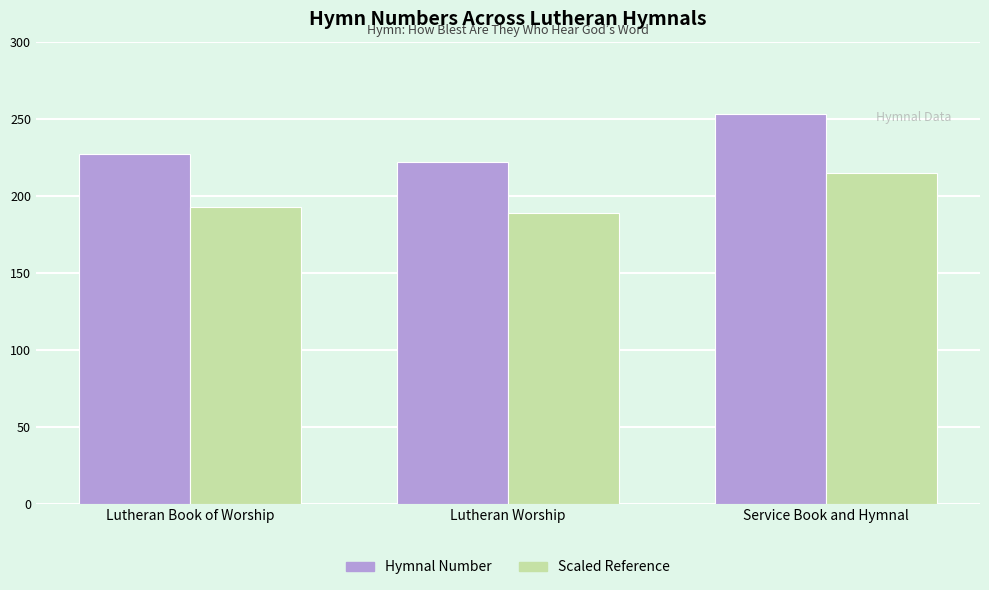

At Lutheran Worship, list the series in order from smallest to largest.

Scaled Reference, Hymnal Number